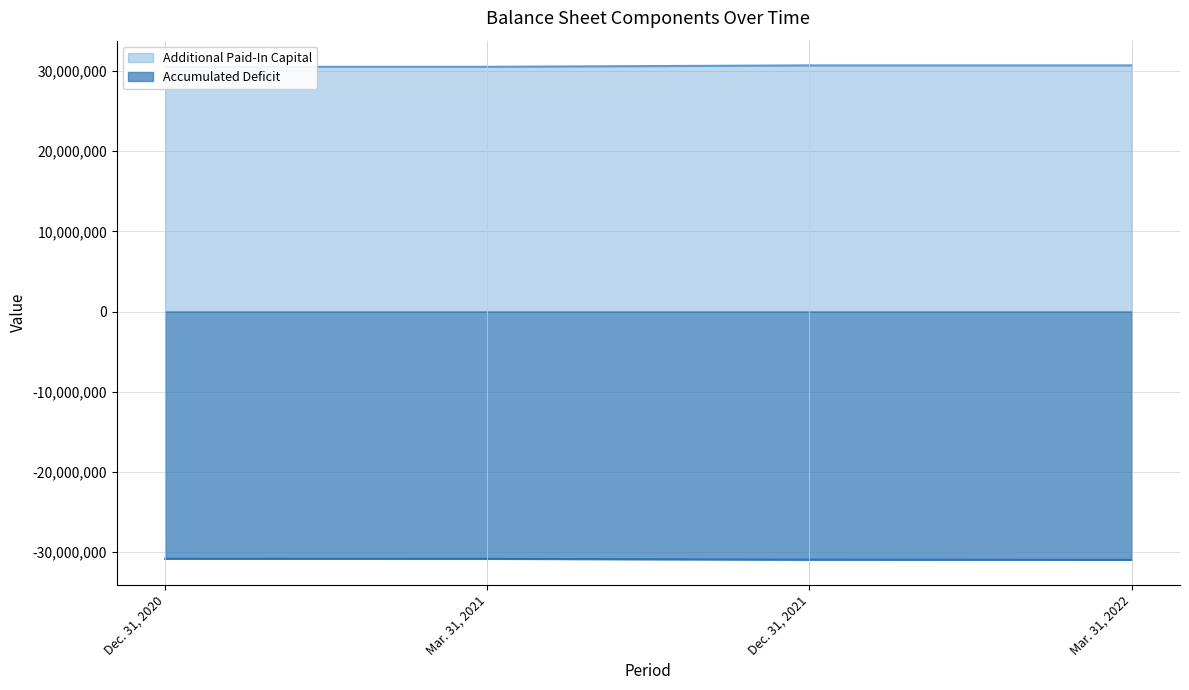

List the labels in order of Accumulated Deficit value, smallest first.

Mar. 31, 2022, Dec. 31, 2021, Mar. 31, 2021, Dec. 31, 2020